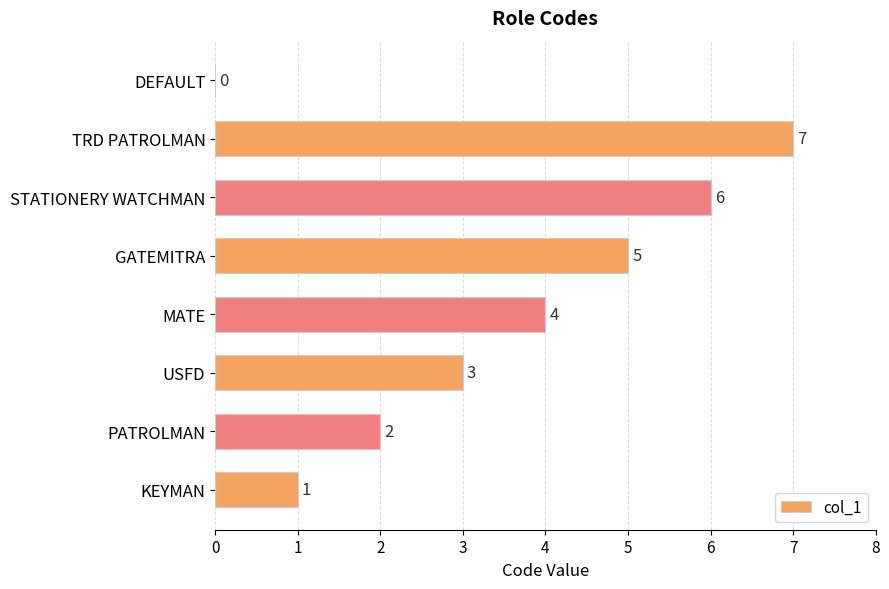

Reading bottom to top, what are all the values shown in this chart?

KEYMAN=1	PATROLMAN=2	USFD=3	MATE=4	GATEMITRA=5	STATIONERY WATCHMAN=6	TRD PATROLMAN=7	DEFAULT=0